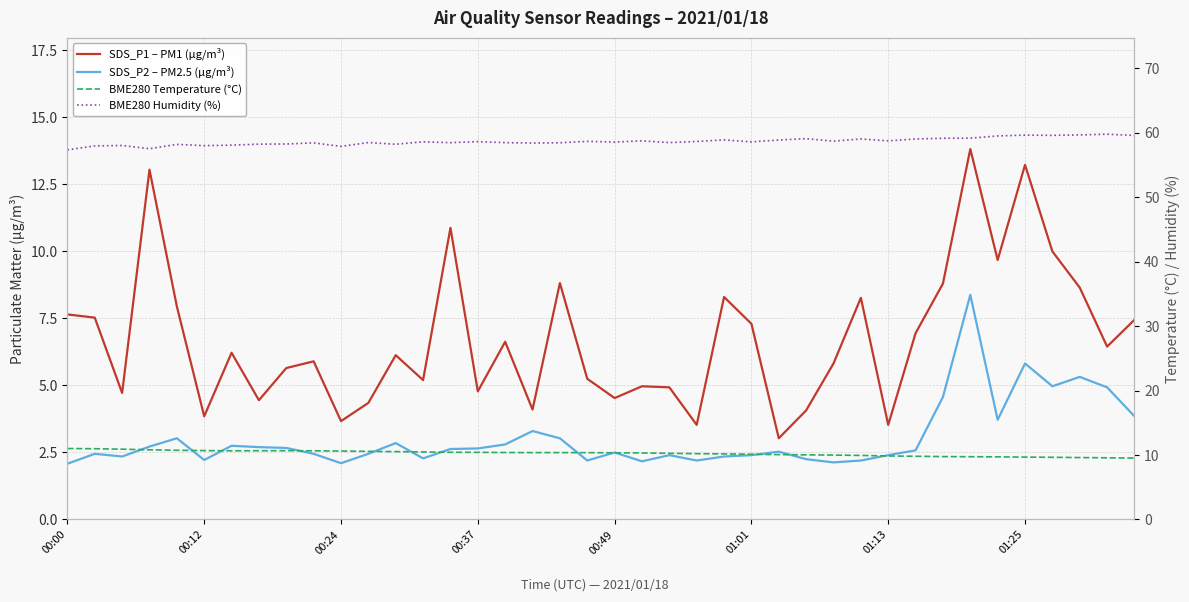

True or false: BME280 Temperature (°C) and BME280 Humidity (%) cross at least once.

False